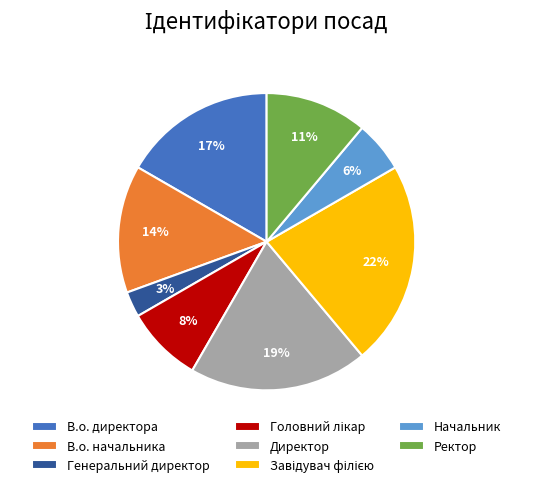

Is it true that Начальник is 19% of the pie?

False